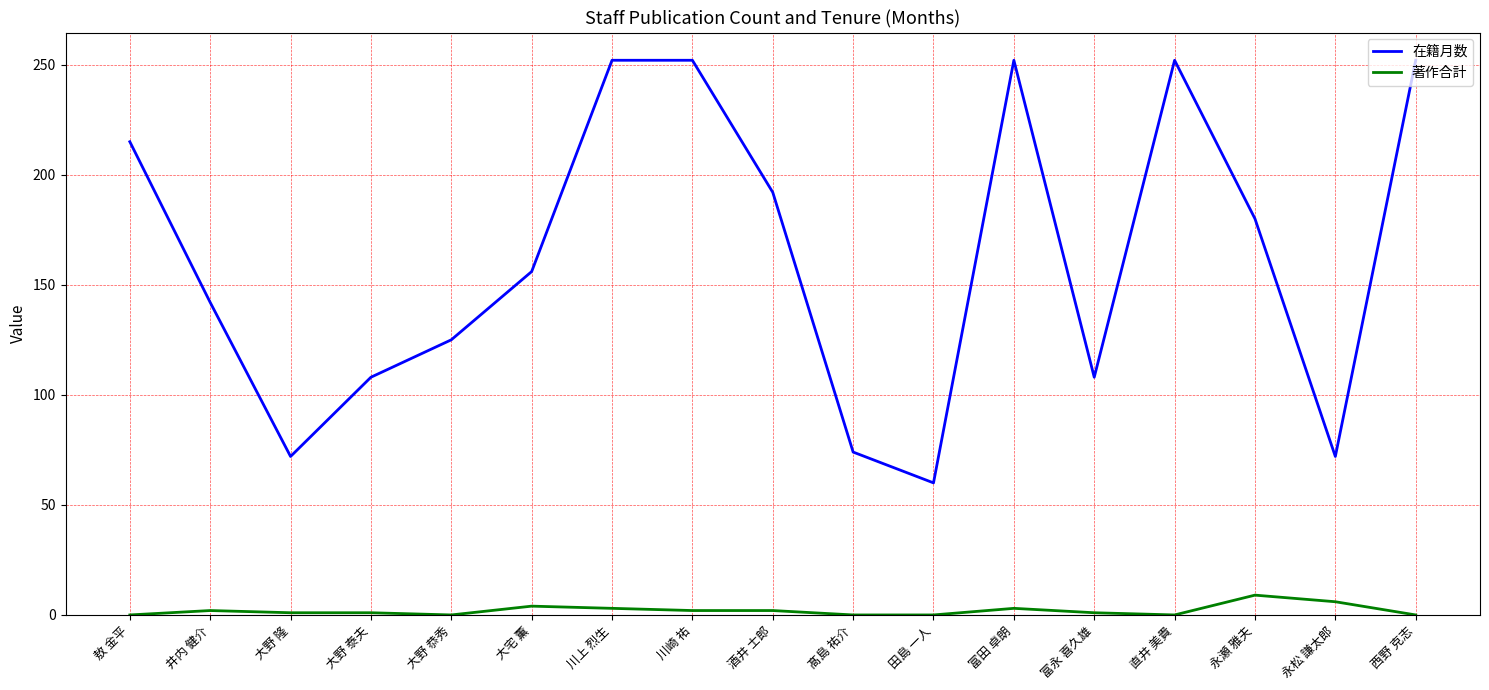

True or false: 在籍月数 has a value of 75 at 大野 恭秀.

False